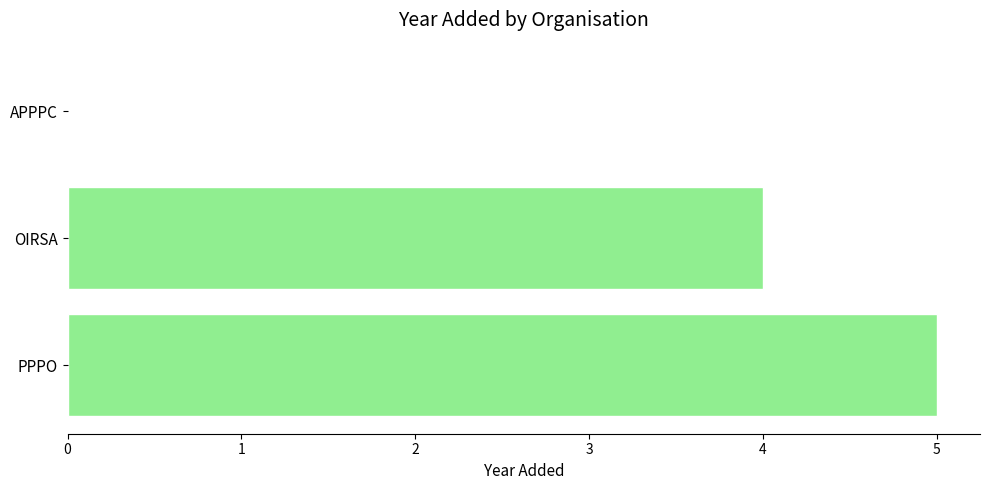

What is the maximum value shown in the chart?

5